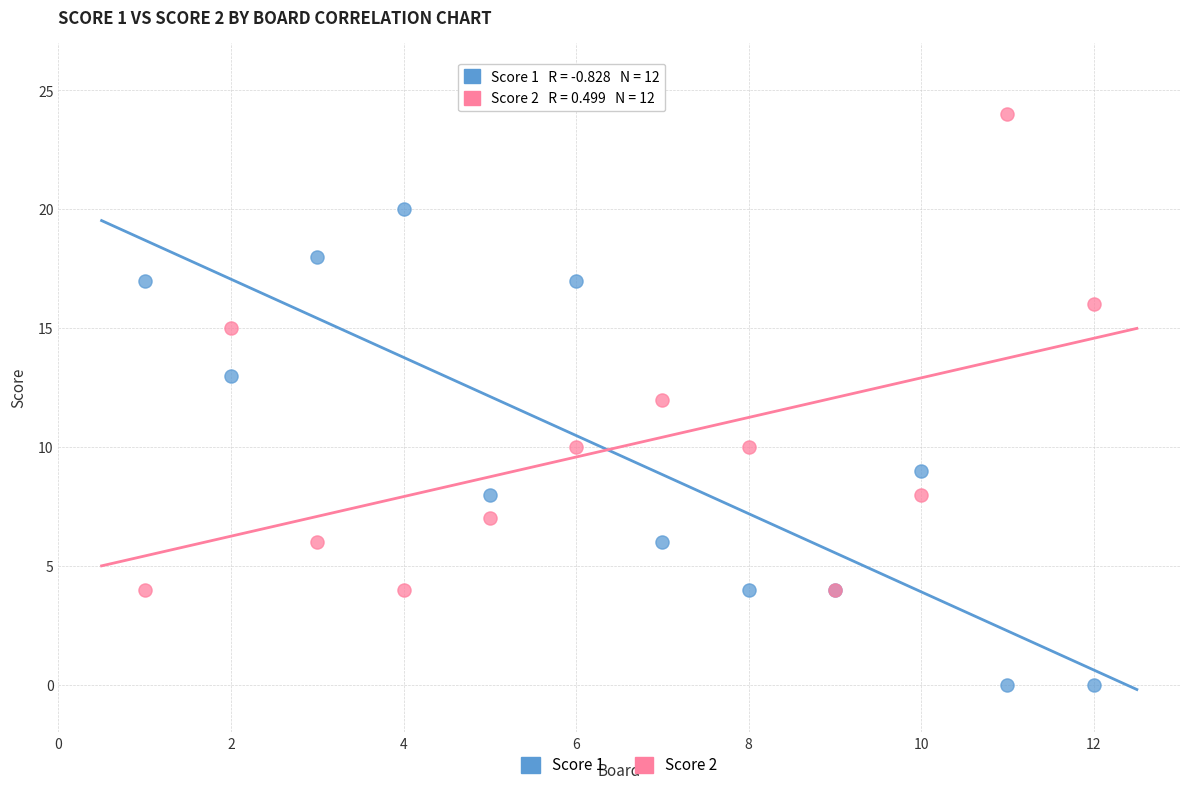

Which series reaches the minimum Y coordinate?

Score 1